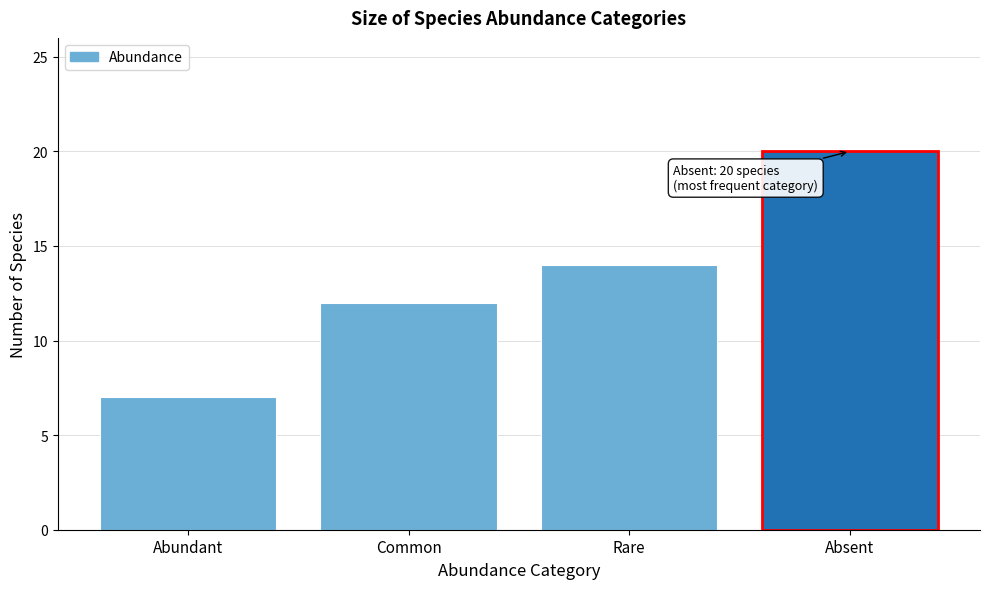

Reading right to left, extract all data points from this chart.

Absent=20	Rare=14	Common=12	Abundant=7